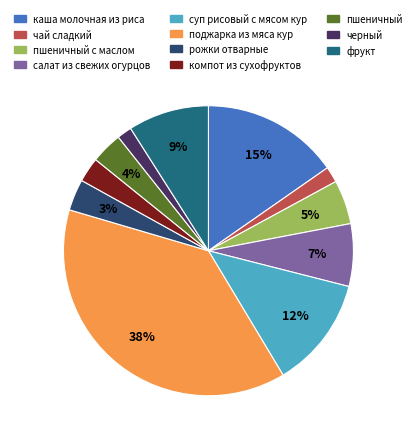

To the nearest percent, what is the average slice percentage?

9%